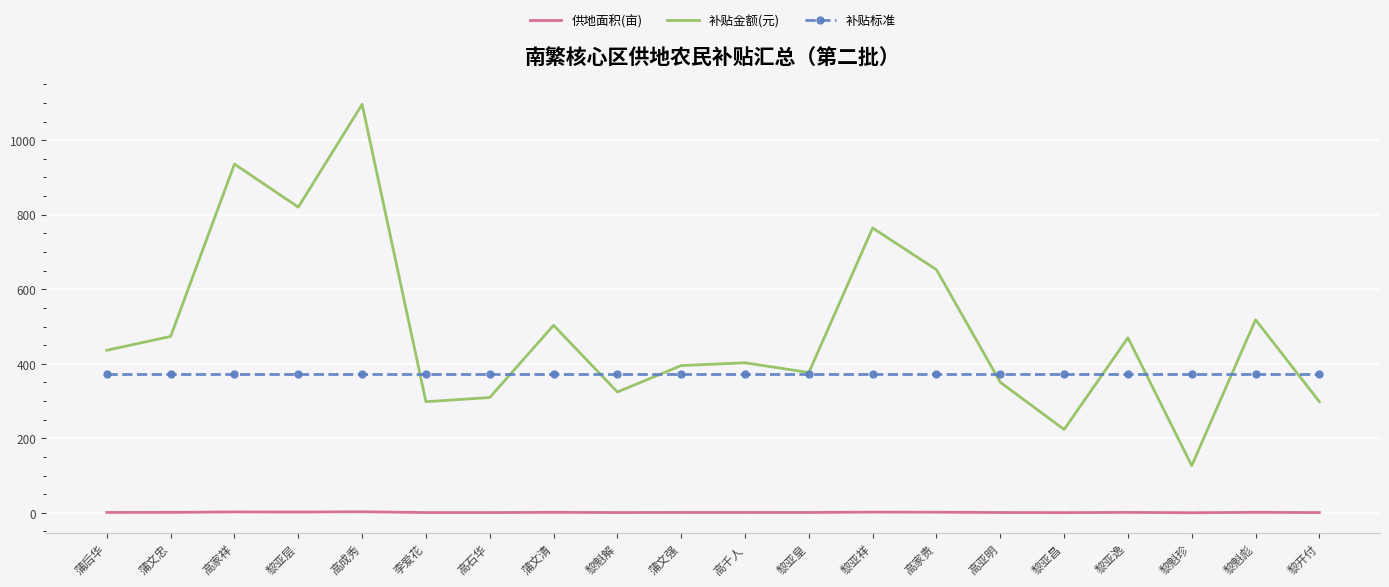

Which series has the widest spread of values?

补贴金额(元)